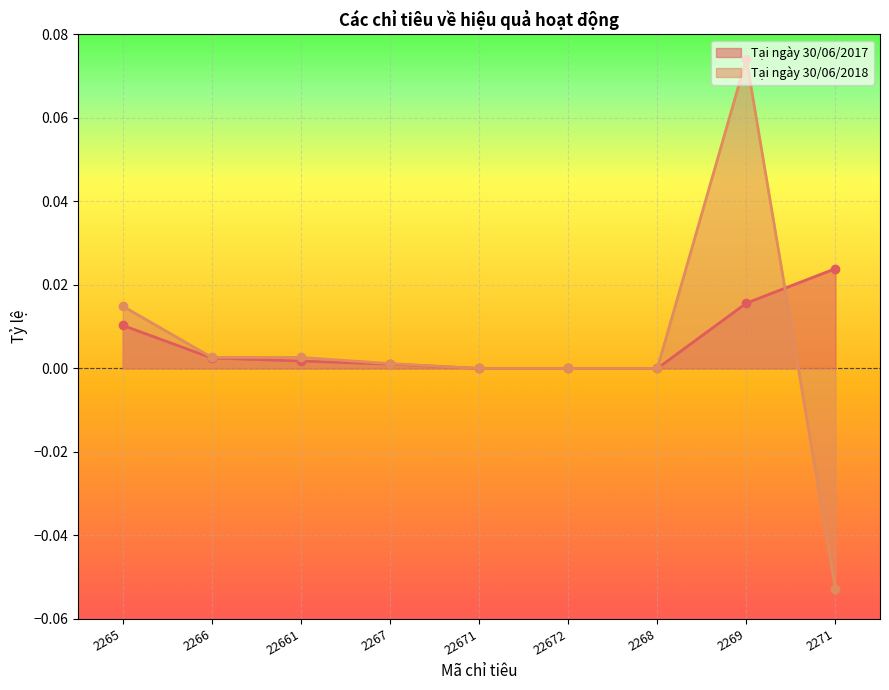

Rank the categories by Tại ngày 30/06/2018 value from highest to lowest.

2269, 2265, 2266, 22661, 2267, 22671, 22672, 2268, 2271